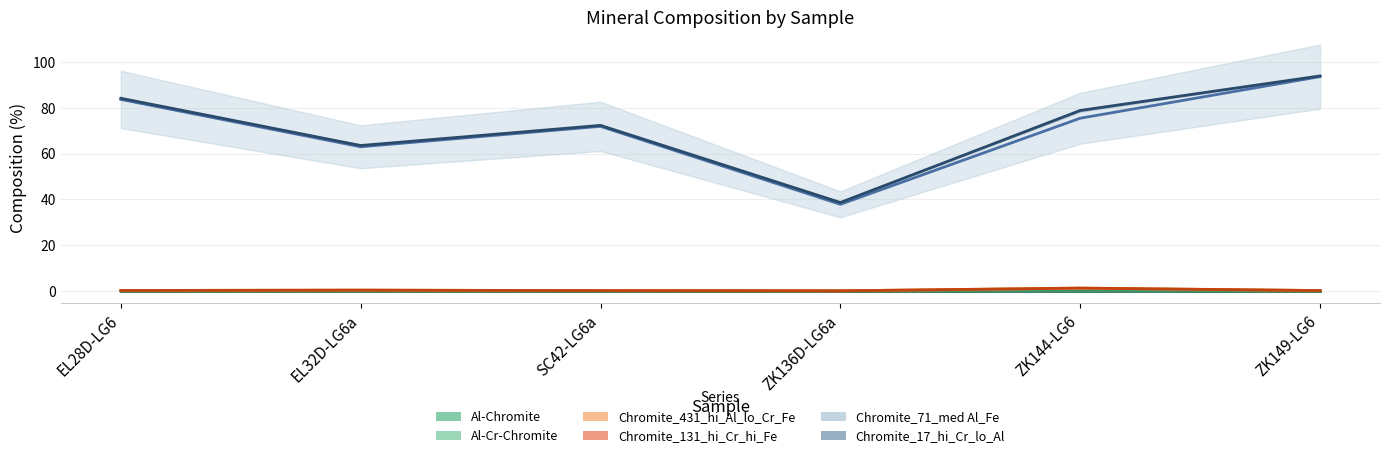

How many interior local peaks does the Chromite_431_hi_Al_lo_Cr_Fe series have?

2